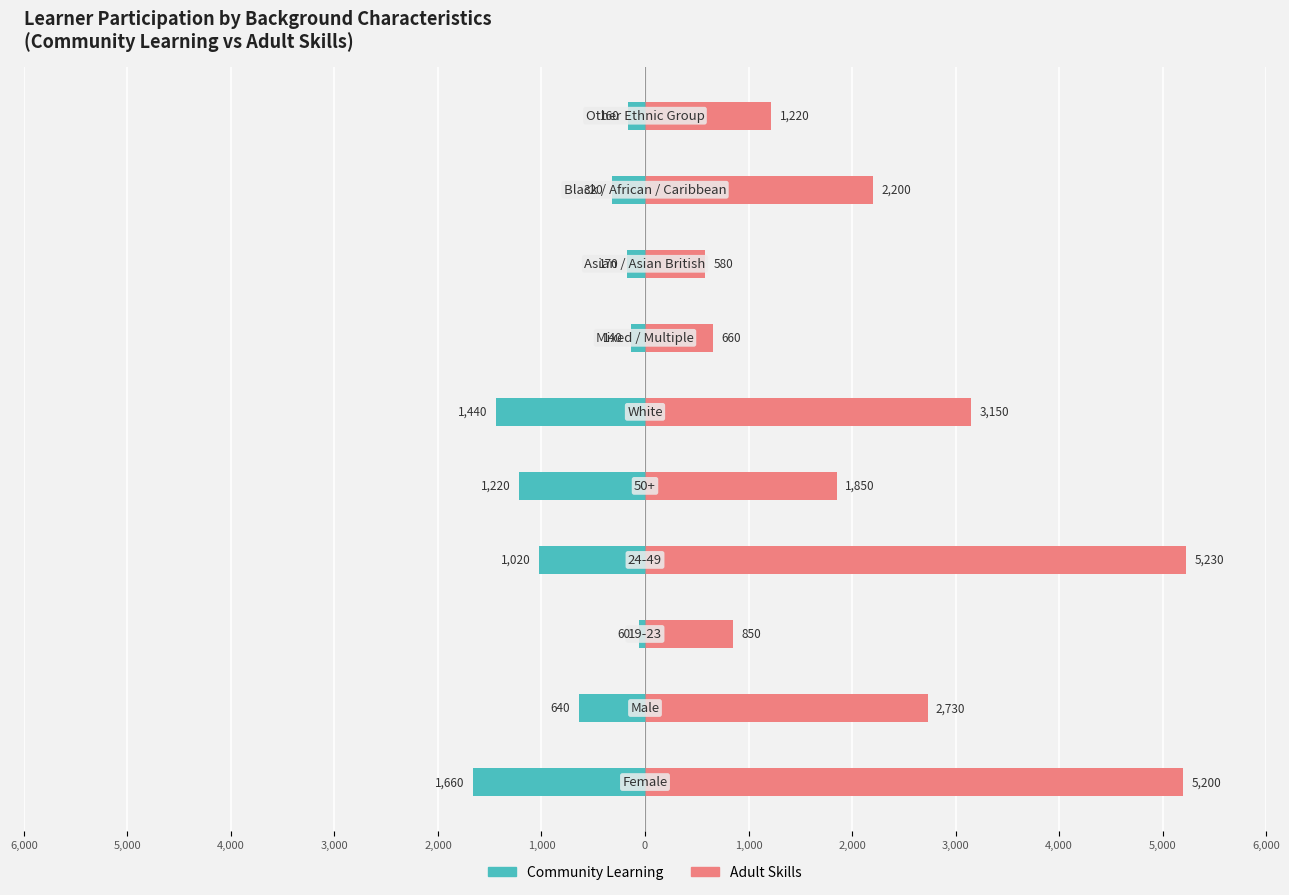

Reading left to right, transcribe all the data shown in this chart.

Community Learning - Learner Participation: 6,000=-1660	5,000=-640	4,000=-60	3,000=-1020	2,000=-1220	1,000=-1440	0=-140	1,000=-170	2,000=-320	3,000=-160
Adult Skills - Learner Participation: 6,000=5200	5,000=2730	4,000=850	3,000=5230	2,000=1850	1,000=3150	0=660	1,000=580	2,000=2200	3,000=1220